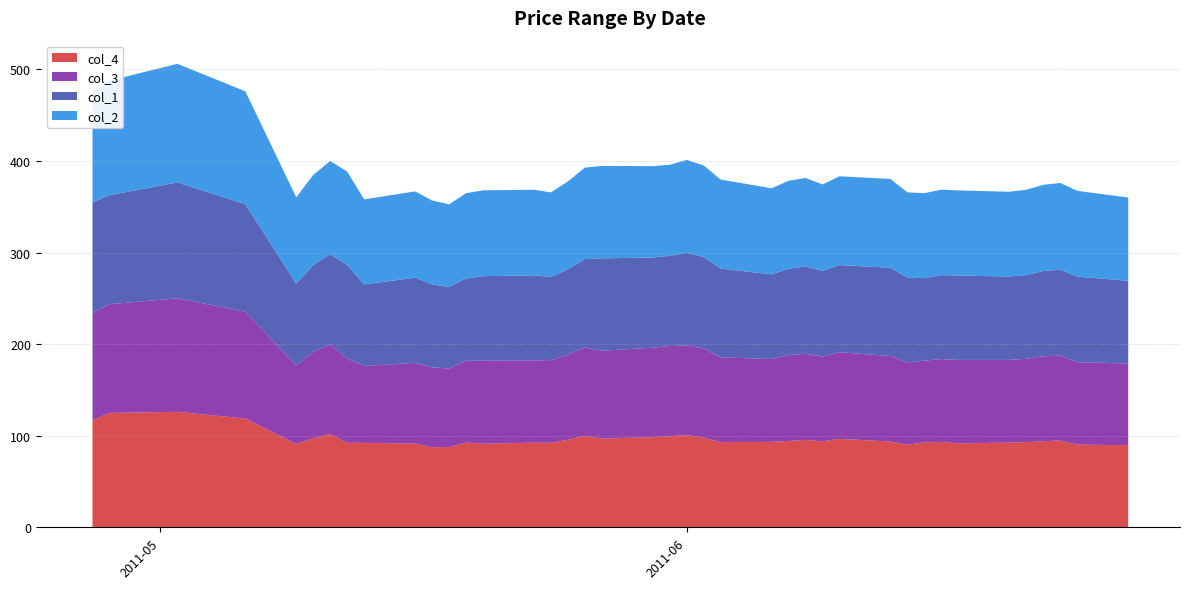

Reading right to left, what are all the values shown in this chart?

col_4: 2011/06/27=89.6	2011/06/24=90.3	2011/06/23=94.8	2011/06/22=93.9	2011/06/21=93.0	2011/06/20=92.5	2011/06/17=91.6	2011/06/16=93.1	2011/06/15=92.8	2011/06/14=90.1	2011/06/13=93.7	2011/06/10=96.6	2011/06/09=93.9	2011/06/08=95.4	2011/06/07=94.3	2011/06/06=93.3	2011/06/03=93.0	2011/06/02=97.8	2011/06/01=100.7	2011/05/31=99.5	2011/05/30=98.5	2011/05/27=96.8	2011/05/26=99.9	2011/05/25=95.5	2011/05/24=92.3	2011/05/23=92.4	2011/05/20=91.3	2011/05/19=92.5	2011/05/18=87.7	2011/05/17=87.5	2011/05/16=91.5	2011/05/13=92.2	2011/05/12=92.3	2011/05/11=101.8	2011/05/10=97.1	2011/05/09=91.1	2011/05/06=118.7	2011/05/02=126.1	2011/04/28=124.9	2011/04/27=117.1
col_3: 2011/06/27=89.3	2011/06/24=90.0	2011/06/23=92.7	2011/06/22=92.9	2011/06/21=91.0	2011/06/20=90.3	2011/06/17=91.2	2011/06/16=90.6	2011/06/15=89.2	2011/06/14=90.0	2011/06/13=93.3	2011/06/10=94.6	2011/06/09=92.5	2011/06/08=94.1	2011/06/07=93.7	2011/06/06=90.5	2011/06/03=92.6	2011/06/02=97.4	2011/06/01=97.9	2011/05/31=98.4	2011/05/30=97.6	2011/05/27=96.0	2011/05/26=96.4	2011/05/25=93.1	2011/05/24=90.3	2011/05/23=89.8	2011/05/20=90.6	2011/05/19=89.4	2011/05/18=85.7	2011/05/17=87.1	2011/05/16=88.1	2011/05/13=84.0	2011/05/12=92.3	2011/05/11=97.7	2011/05/10=94.5	2011/05/09=85.6	2011/05/06=116.8	2011/05/02=124.0	2011/04/28=118.7	2011/04/27=117.1
col_1: 2011/06/27=90.3	2011/06/24=93.4	2011/06/23=93.7	2011/06/22=93.1	2011/06/21=91.6	2011/06/20=91.0	2011/06/17=92.2	2011/06/16=91.7	2011/06/15=90.1	2011/06/14=92.5	2011/06/13=96.4	2011/06/10=95.2	2011/06/09=93.6	2011/06/08=95.4	2011/06/07=94.4	2011/06/06=92.4	2011/06/03=96.9	2011/06/02=99.9	2011/06/01=101.1	2011/05/31=98.5	2011/05/30=98.5	2011/05/27=100.9	2011/05/26=96.6	2011/05/25=93.1	2011/05/24=90.7	2011/05/23=93.0	2011/05/20=92.3	2011/05/19=89.8	2011/05/18=89.0	2011/05/17=90.7	2011/05/16=93.0	2011/05/13=89.0	2011/05/12=101.6	2011/05/11=98.7	2011/05/10=94.8	2011/05/09=89.3	2011/05/06=117.4	2011/05/02=126.5	2011/04/28=119.1	2011/04/27=120.5
col_2: 2011/06/27=90.9	2011/06/24=93.7	2011/06/23=94.8	2011/06/22=94.1	2011/06/21=93.0	2011/06/20=92.6	2011/06/17=92.9	2011/06/16=93.3	2011/06/15=92.8	2011/06/14=93.1	2011/06/13=97.0	2011/06/10=96.9	2011/06/09=94.4	2011/06/08=96.6	2011/06/07=96.0	2011/06/06=94.0	2011/06/03=97.2	2011/06/02=100.0	2011/06/01=101.5	2011/05/31=99.5	2011/05/30=99.8	2011/05/27=100.9	2011/05/26=99.9	2011/05/25=96.0	2011/05/24=92.4	2011/05/23=93.4	2011/05/20=93.8	2011/05/19=93.1	2011/05/18=90.2	2011/05/17=91.6	2011/05/16=94.2	2011/05/13=92.9	2011/05/12=102.2	2011/05/11=101.8	2011/05/10=98.4	2011/05/09=94.3	2011/05/06=123.2	2011/05/02=129.5	2011/04/28=125.0	2011/04/27=121.5